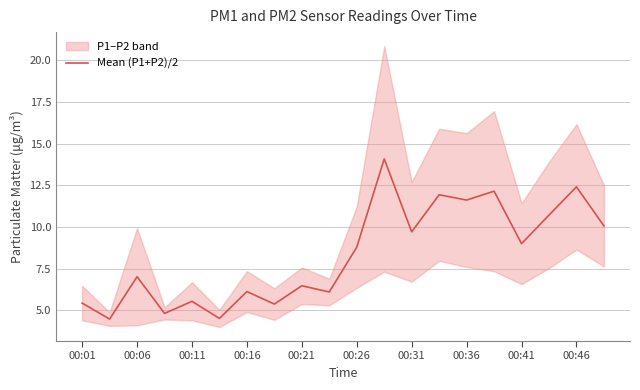

What is the highest value of the Mean (P1+P2)/2 series?

14.1